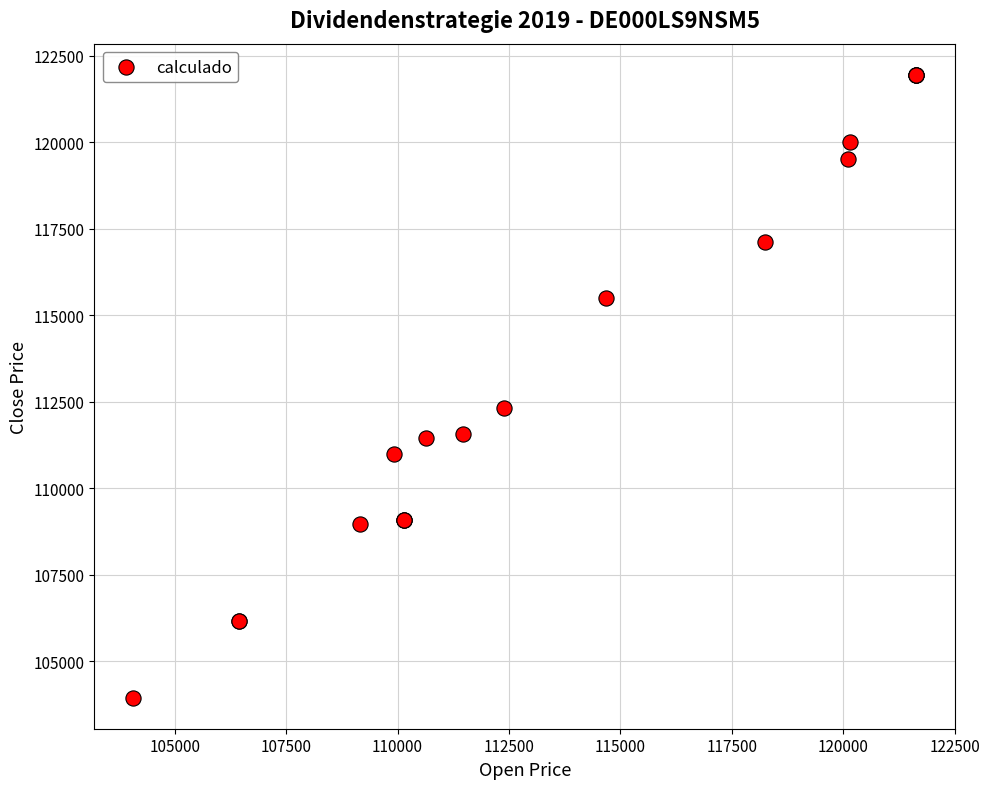

What Y value in the scatter plot is closest to 112948?

112316